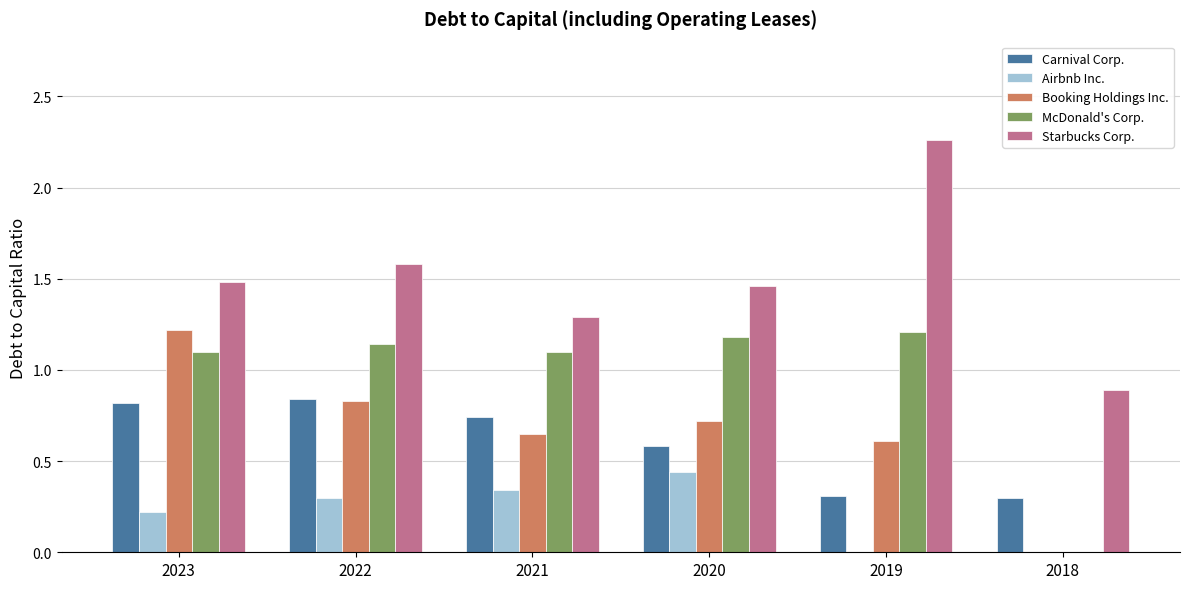

Read the Carnival Corp. value at 2020.

0.6